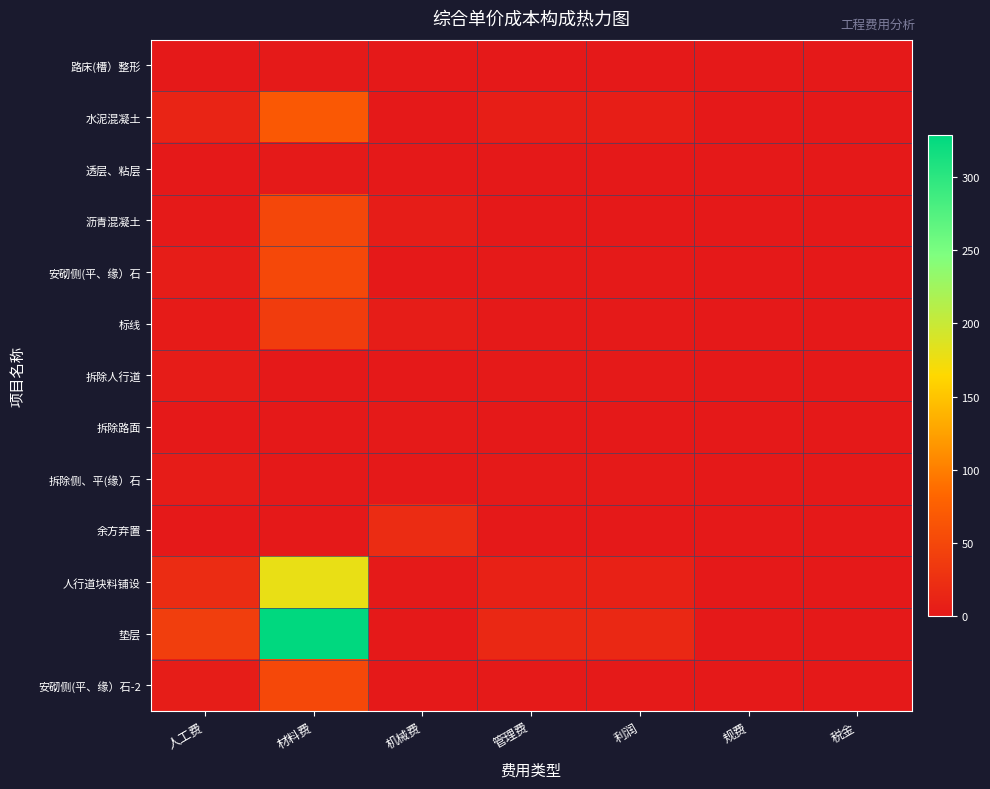

What is the difference between the highest and lowest values at 利润?

16.3